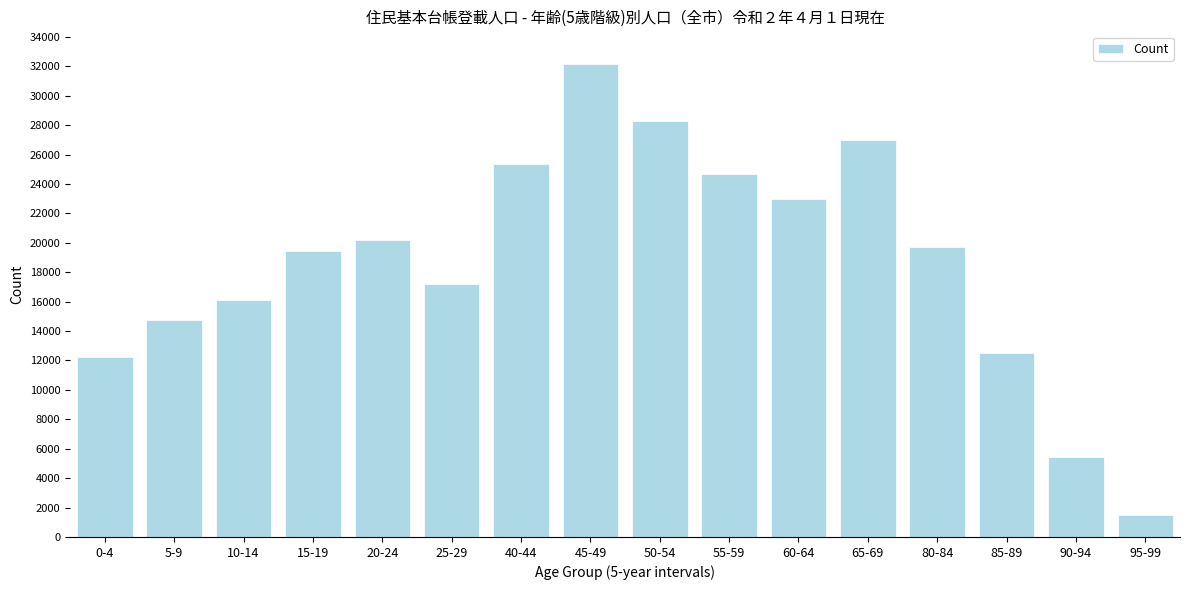

Reading left to right, transcribe all the data shown in this chart.

0-4=12259	5-9=14730	10-14=16086	15-19=19439	20-24=20160	25-29=17194	40-44=25342	45-49=32131	50-54=28262	55-59=24650	60-64=22968	65-69=27025	80-84=19701	85-89=12476	90-94=5456	95-99=1527